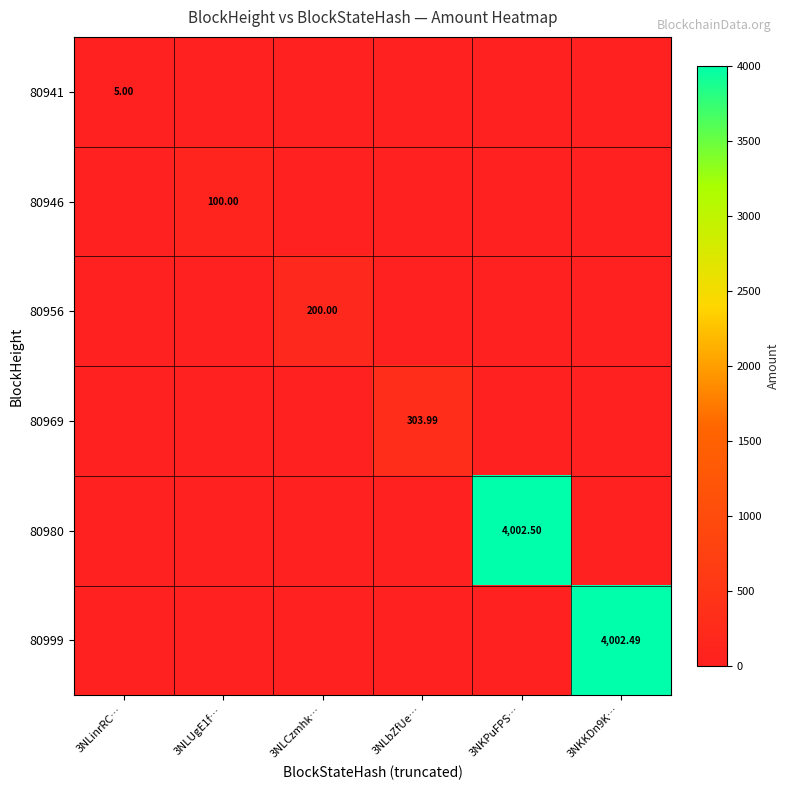

At which category does the chart reach its minimum across all series?

3NLUgE1f…